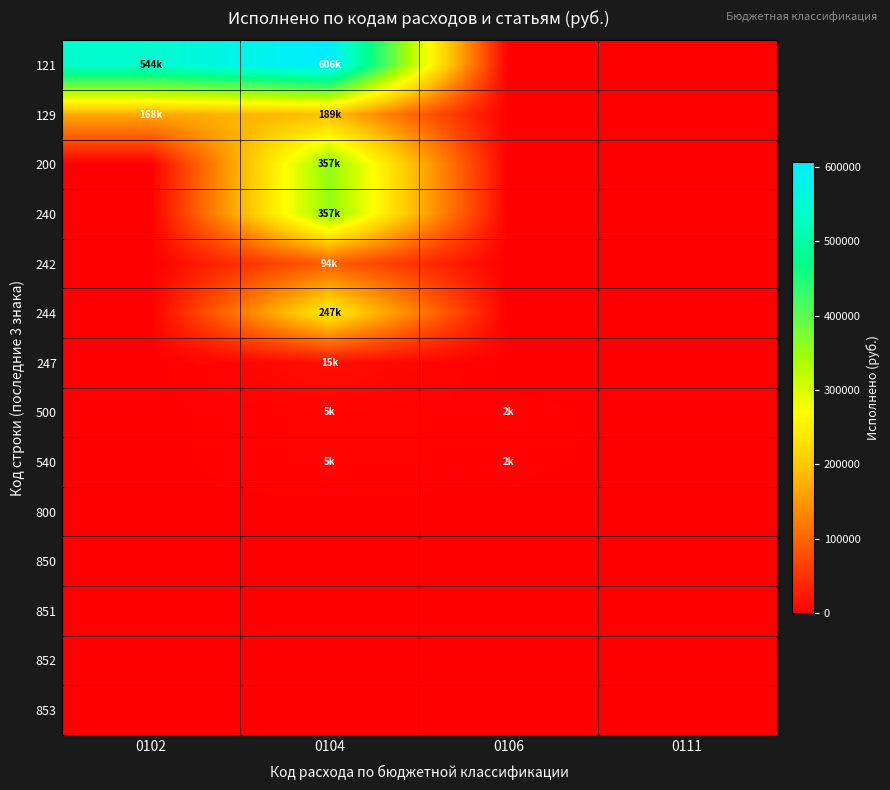

Which category has the highest value across all series?

0104